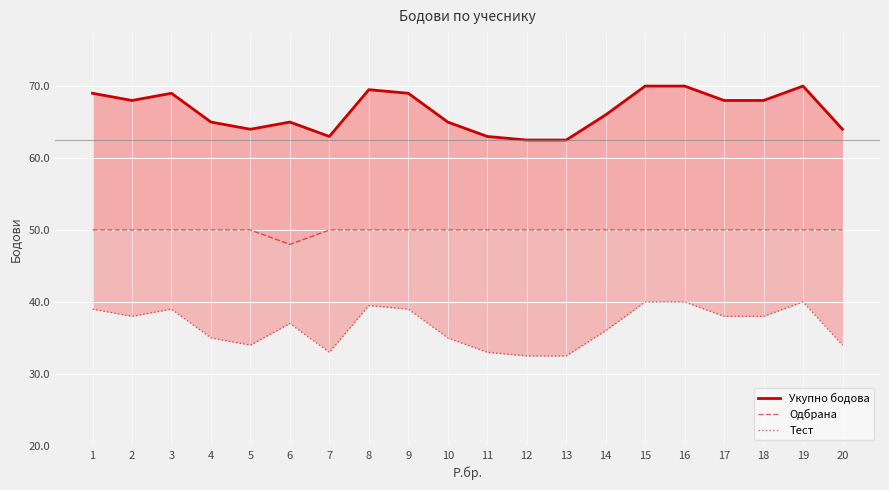

Reading right to left, transcribe all the data shown in this chart.

Укупно бодова: 20=88	19=100	18=96	17=96	16=100	15=100	14=92	13=85	12=85	11=86	10=90	9=98	8=99	7=86	6=90	5=88	4=90	3=98	2=96	1=98
Одбрана: 20=60	19=60	18=60	17=60	16=60	15=60	14=60	13=60	12=60	11=60	10=60	9=60	8=60	7=60	6=56	5=60	4=60	3=60	2=60	1=60
Тест: 20=28	19=40	18=36	17=36	16=40	15=40	14=32	13=25	12=25	11=26	10=30	9=38	8=39	7=26	6=34	5=28	4=30	3=38	2=36	1=38